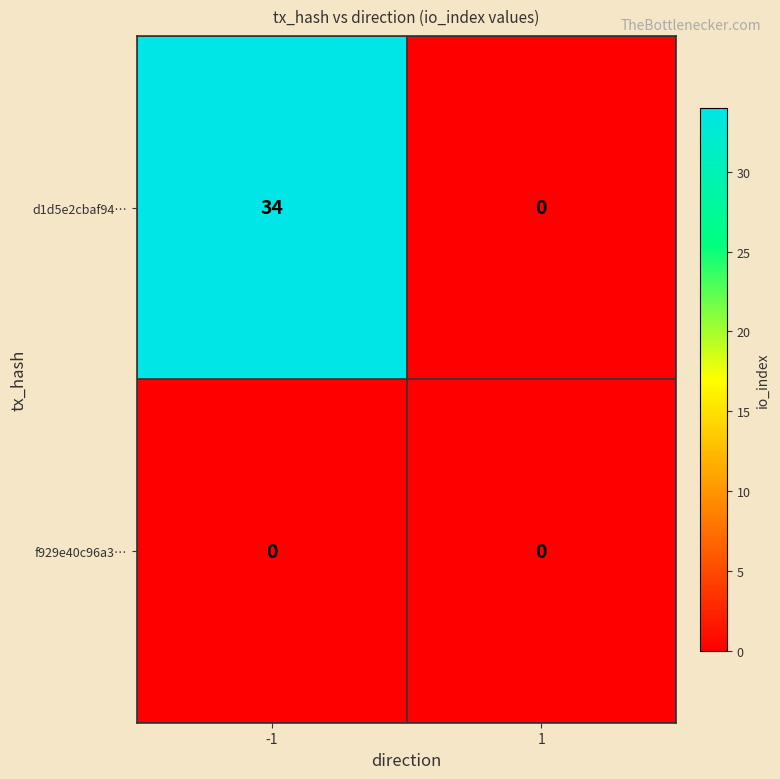

What is the sum of all d1d5e2cbaf94… values?

34